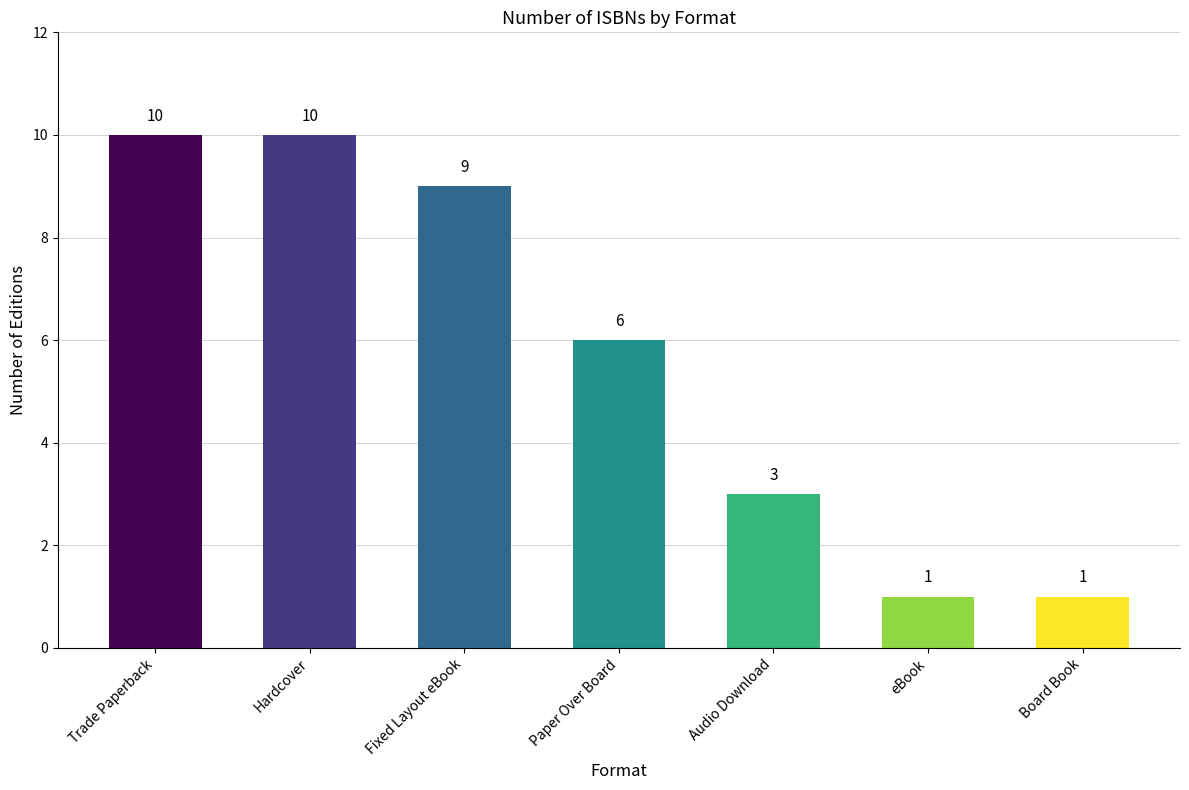

Reading left to right, list all the values displayed in this chart.

Trade Paperback=10	Hardcover=10	Fixed Layout eBook=9	Paper Over Board=6	Audio Download=3	eBook=1	Board Book=1